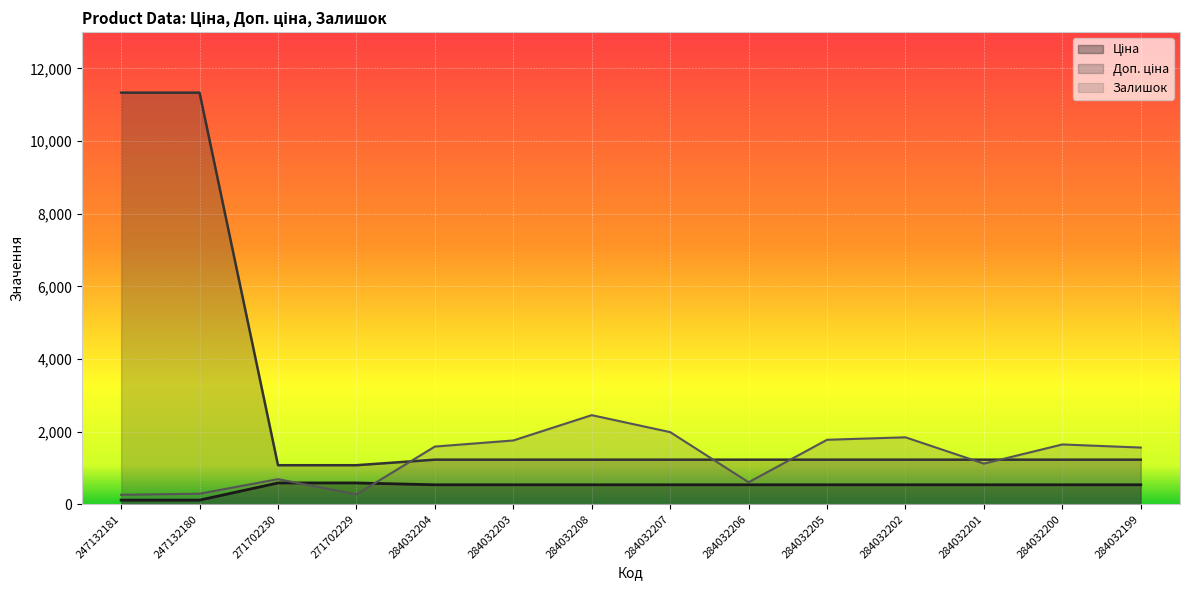

What is the difference between the second highest and second lowest values in the Залишок series?

1714.0